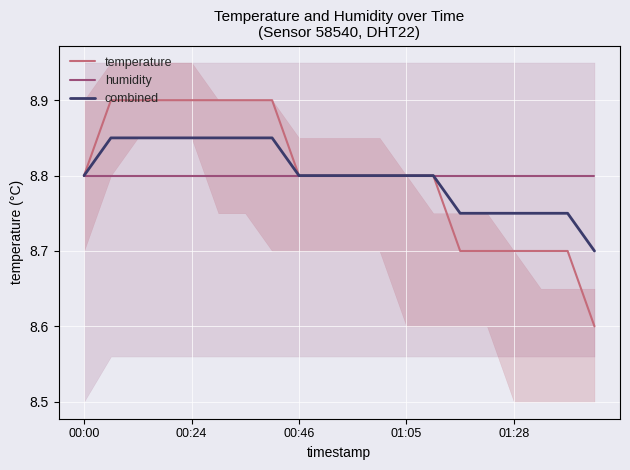

What is the value of the humidity point at the 16th from the left?

8.8